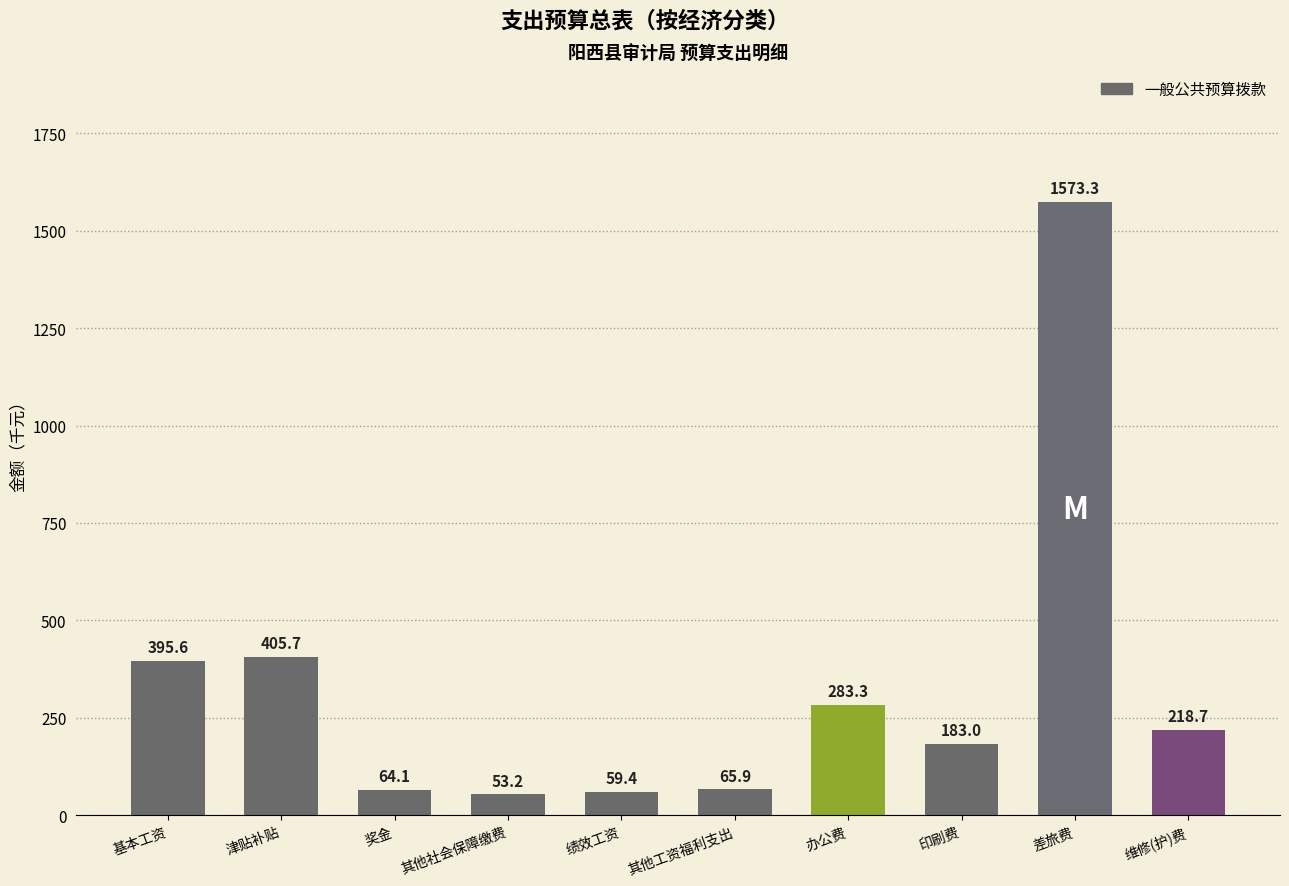

Read the value at 其他工资福利支出.

65.9